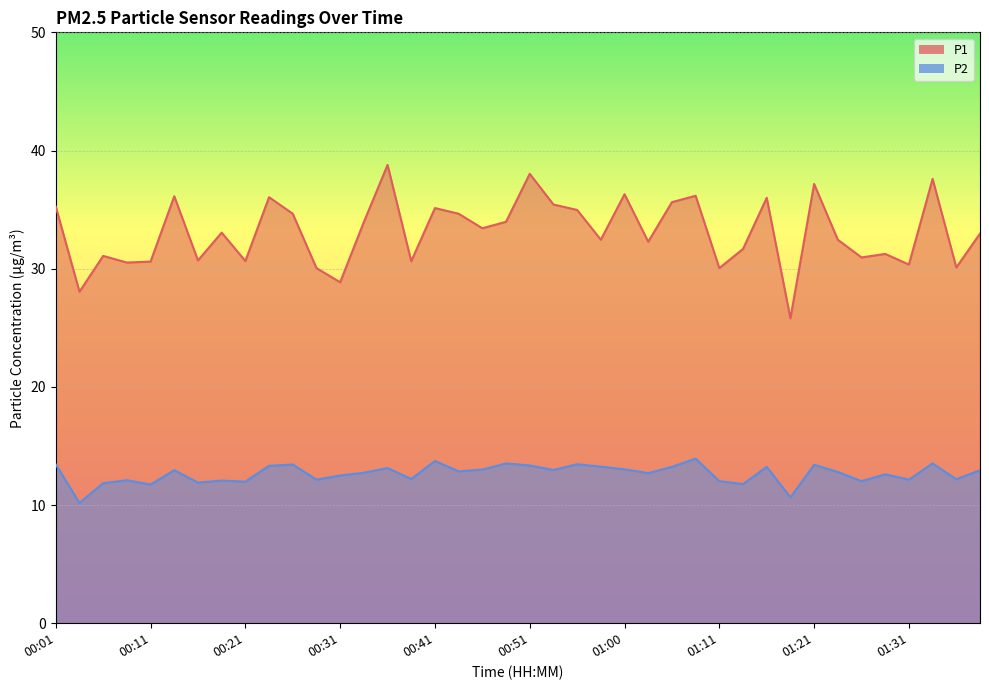

At which category is the sum across all series the highest?

00:36